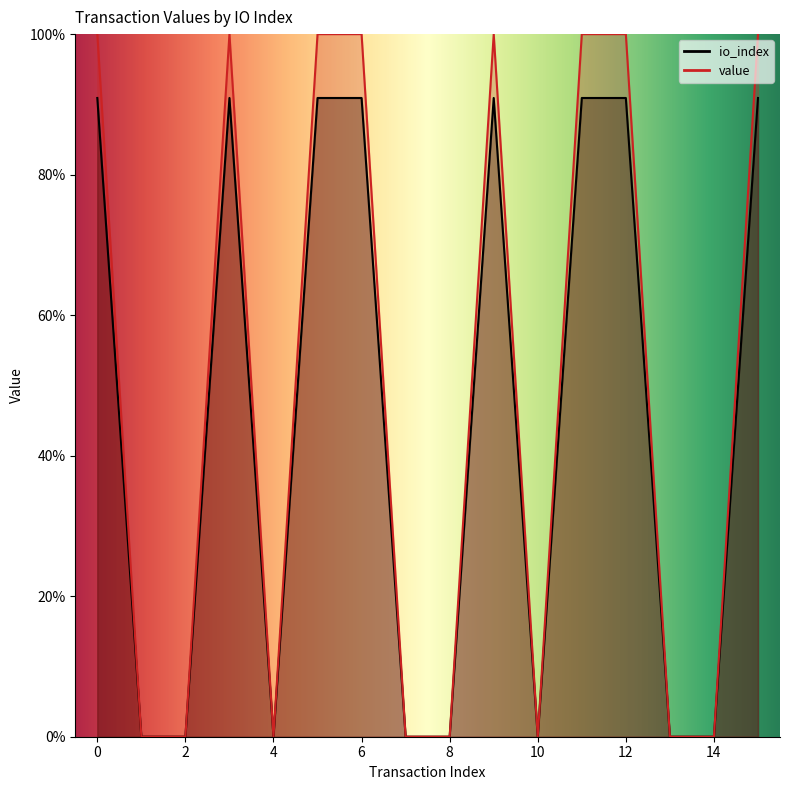

What is the maximum value shown in the chart?

1.0